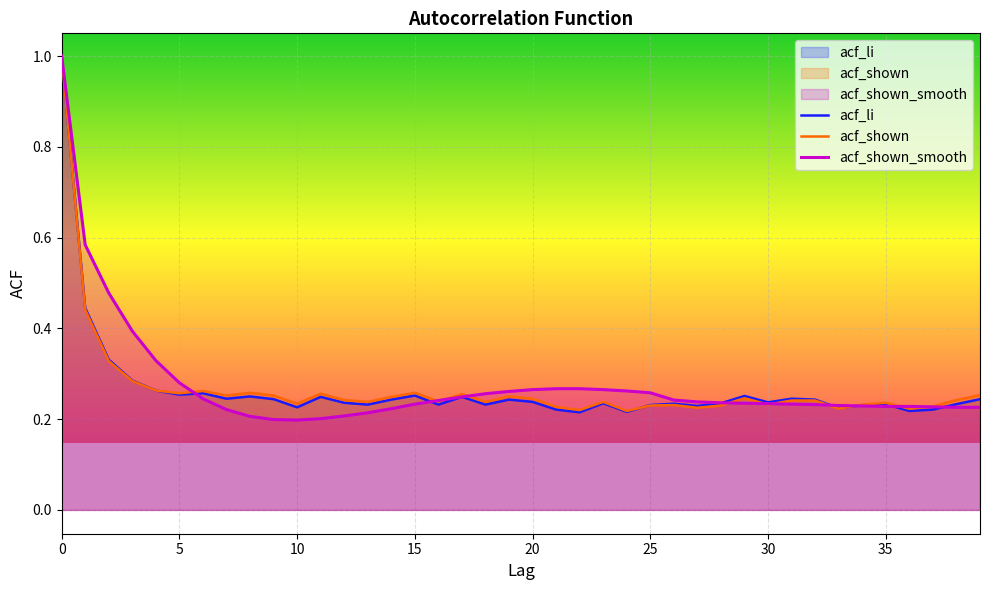

Which series has the largest range (max minus min)?

acf_shown_smooth